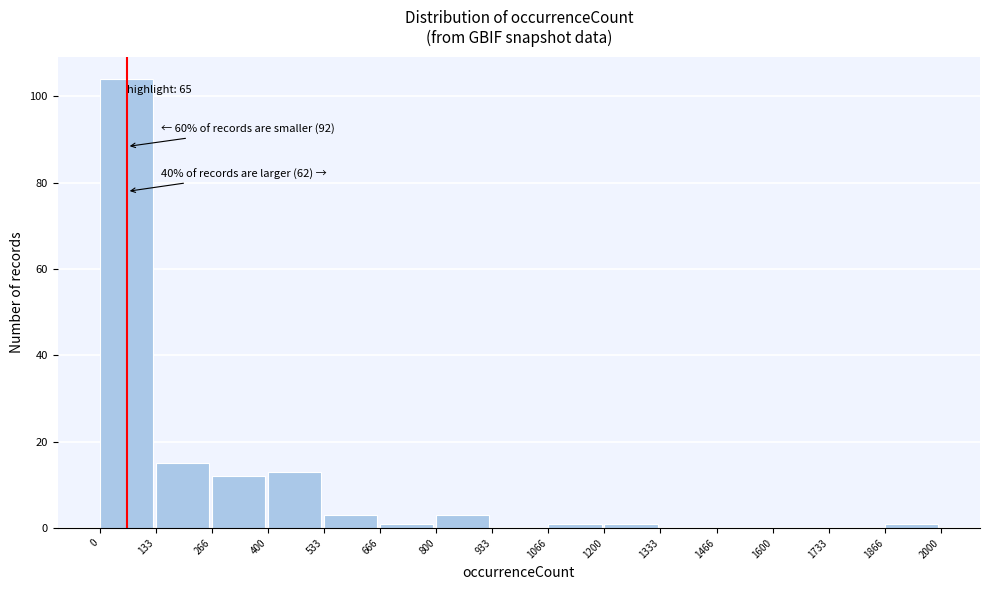

Over which range of the x-axis is the bar tallest?

0 to 133